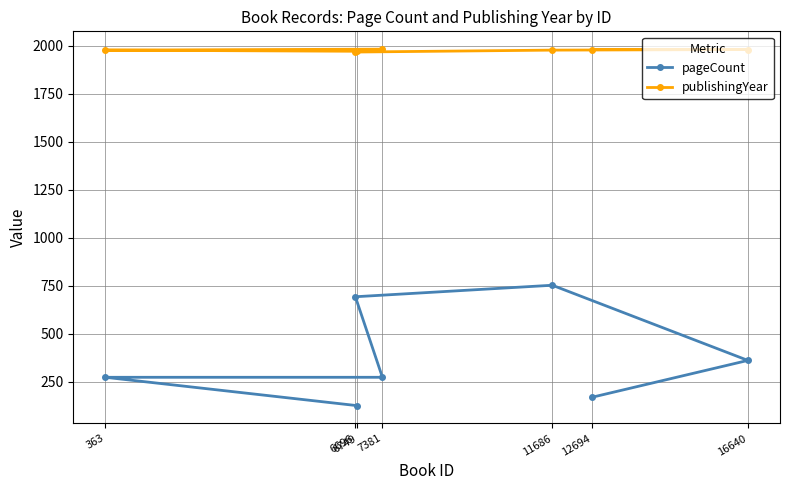

At which label does pageCount reach its minimum?

6749